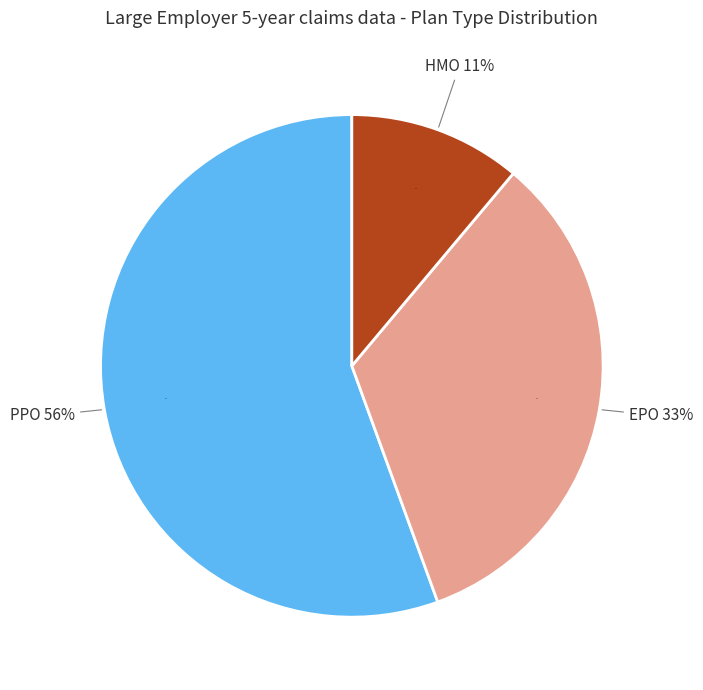

To the nearest percent, what is the combined percentage of HMO and EPO?

44%